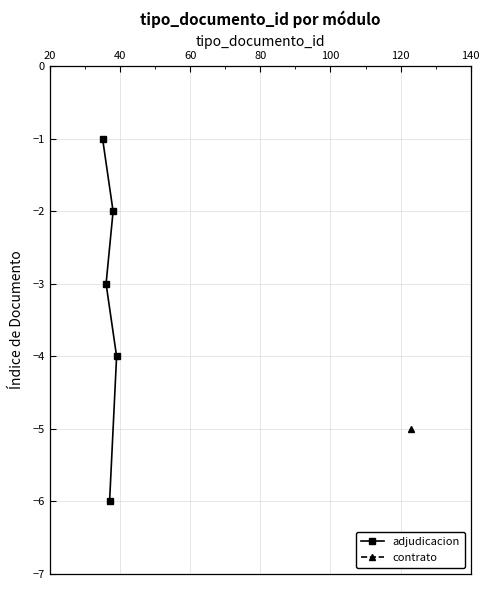

What is the minimum value for adjudicacion?

-6